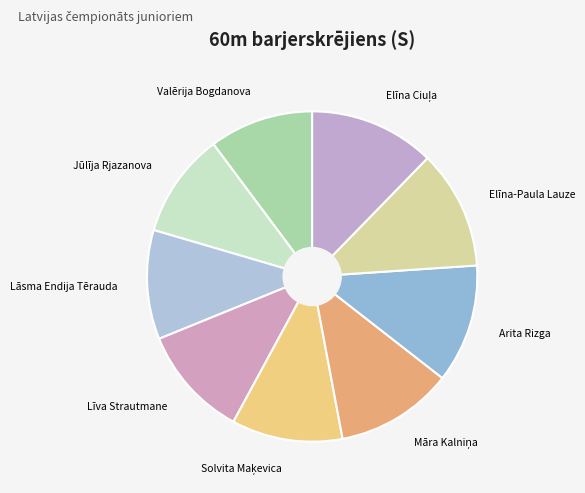

How many segments does this pie chart have?

9